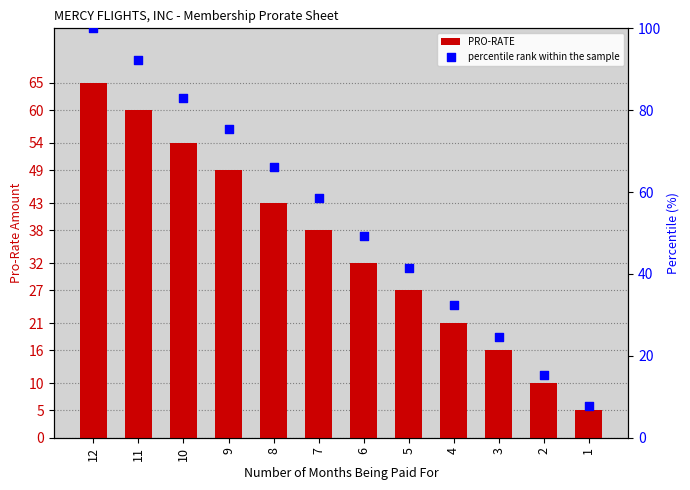

What are all the series names shown in the legend?

PRO-RATE, percentile rank within the sample